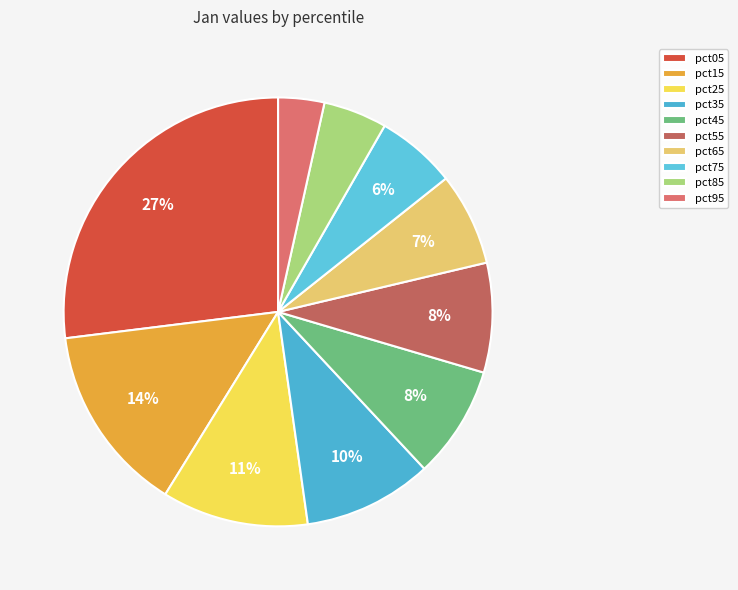

To the nearest percent, what is the average slice percentage?

10%